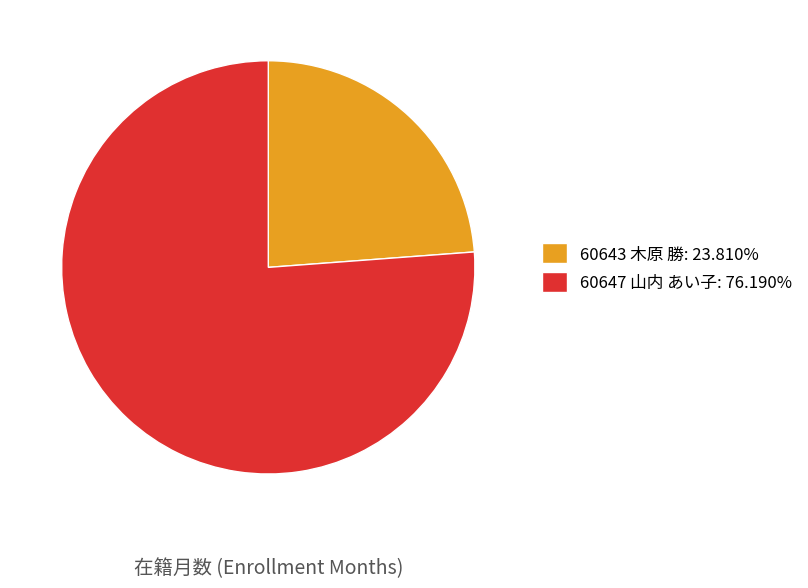

Which category accounts for the majority?

60647 山内 あい子